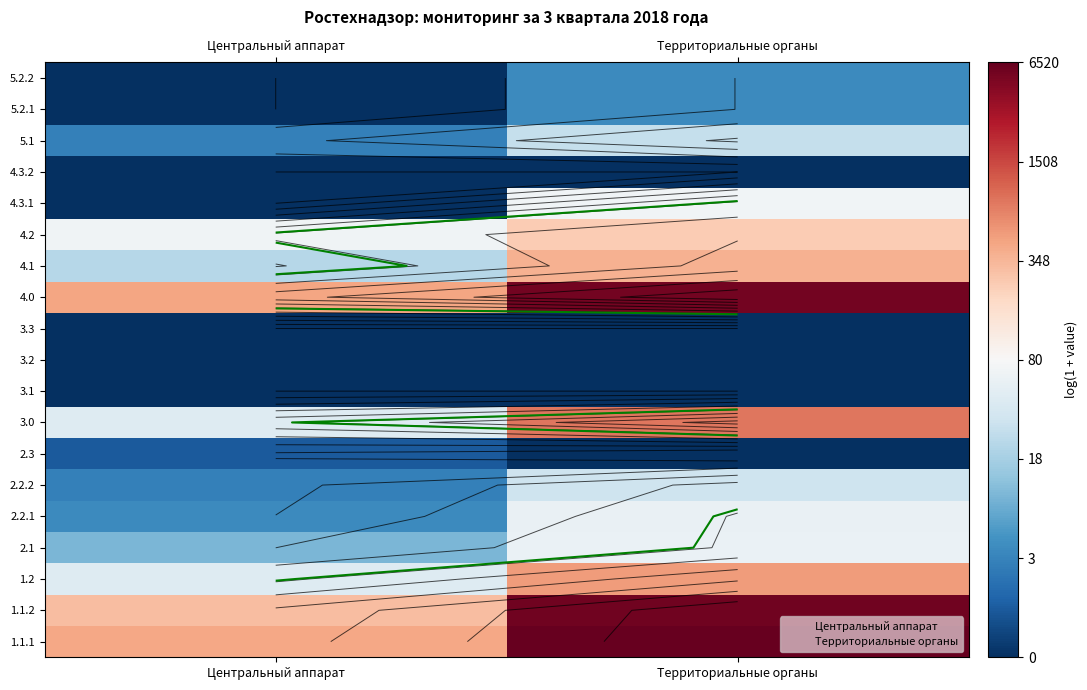

At which category is the sum across all series the highest?

Территориальные органы